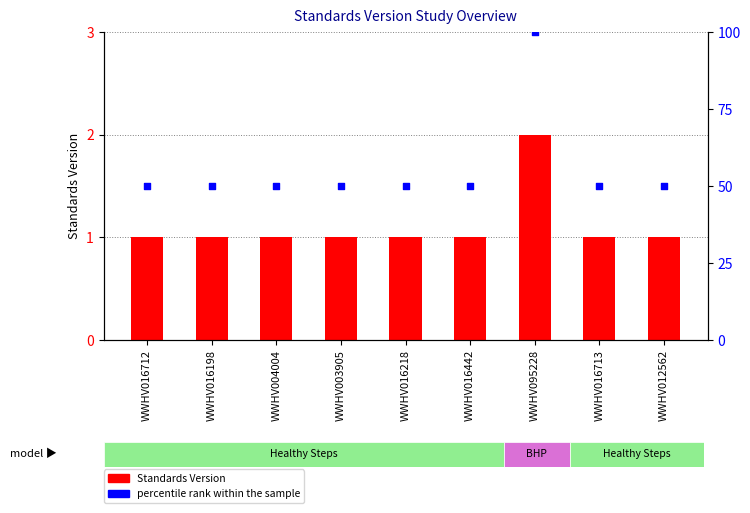

At which category is the sum across all series the highest?

WWHV095228